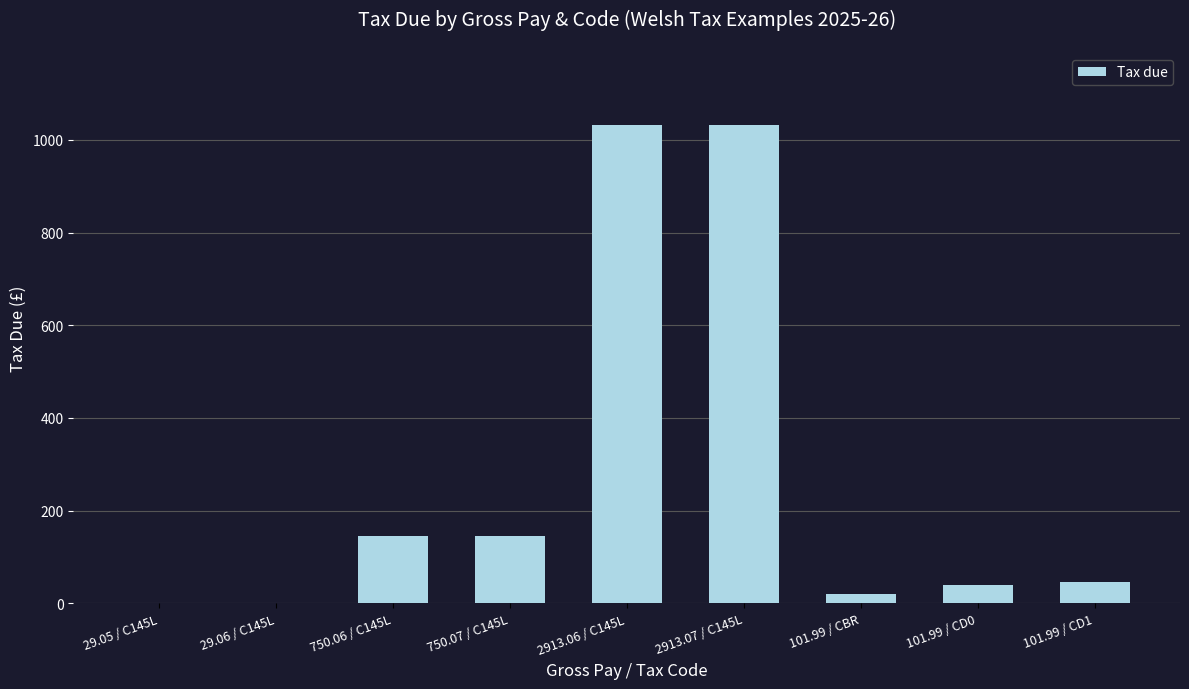

What is the sum of the values at 101.99 / CD1 and 29.05 / C145L?

45.5